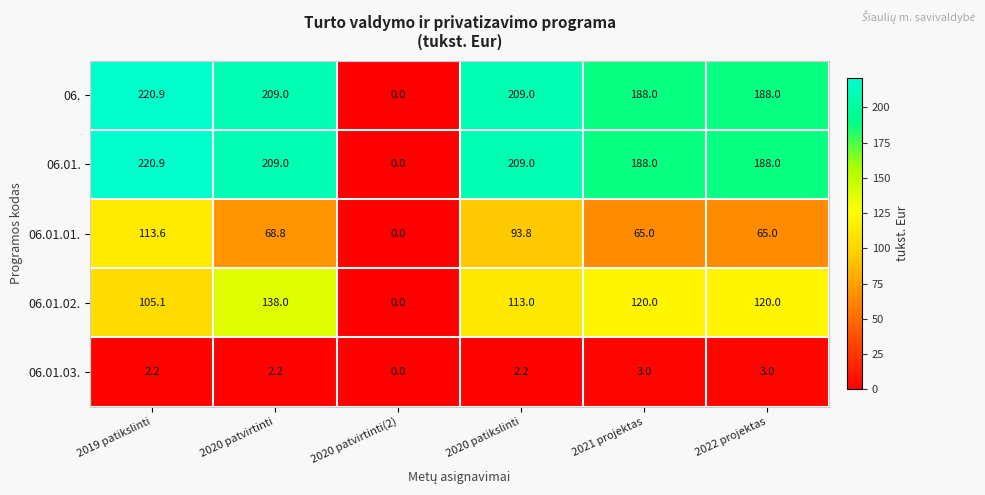

What is the difference between the highest and lowest values at 2021 projektas?

185.0